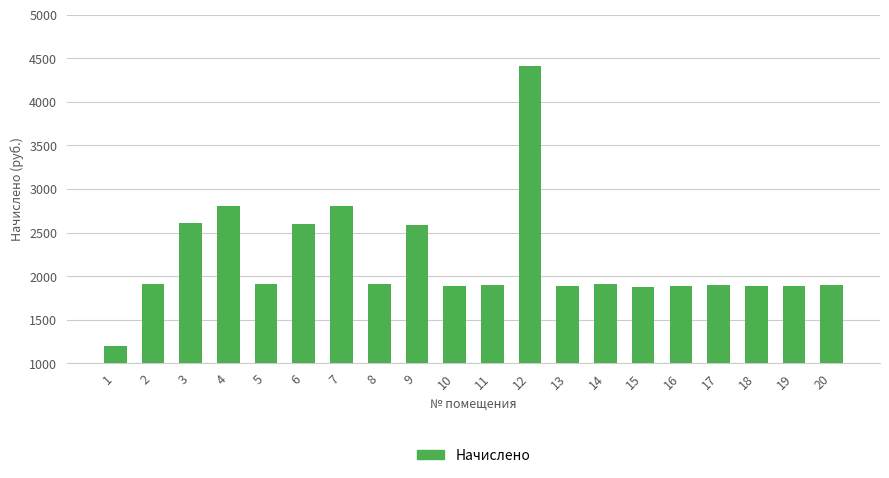

The chart shows a value of 1152.0 at 11. True or false?

False